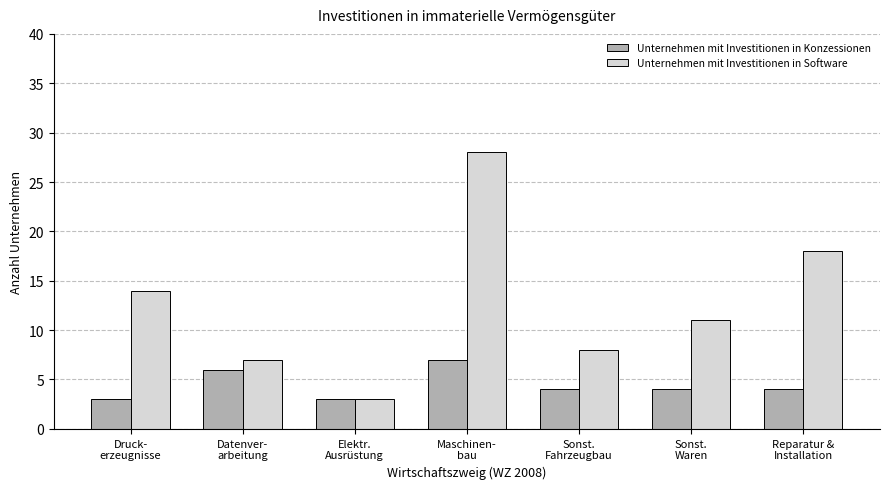

True or false: Unternehmen mit Investitionen in Konzessionen has a value of 8 at Datenver-
arbeitung.

False